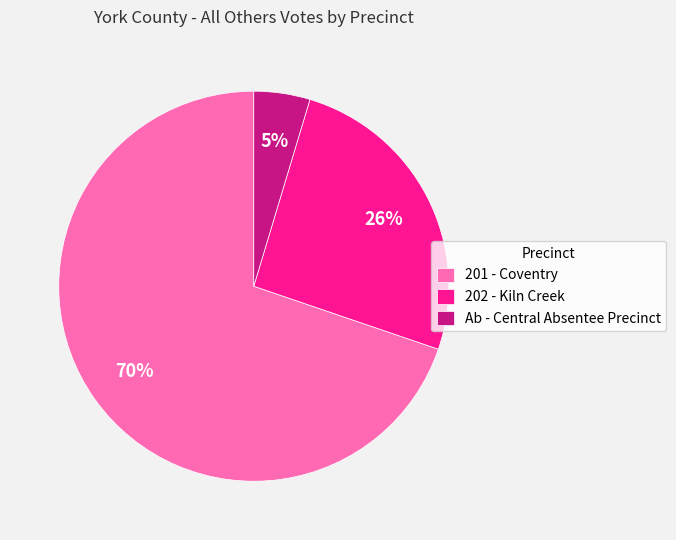

What is the majority slice?

201 - Coventry